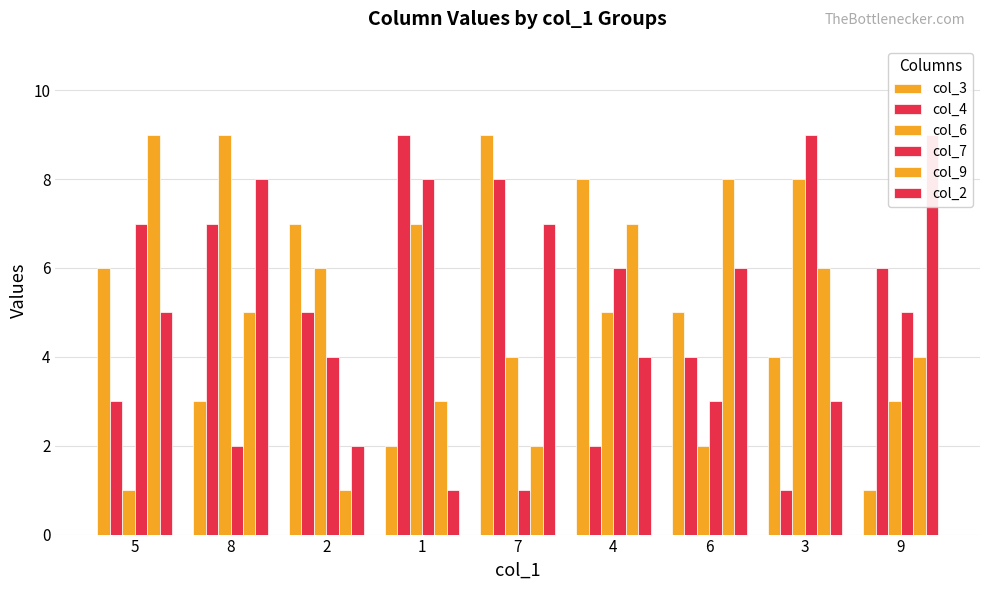

How many bars are there in total?

54